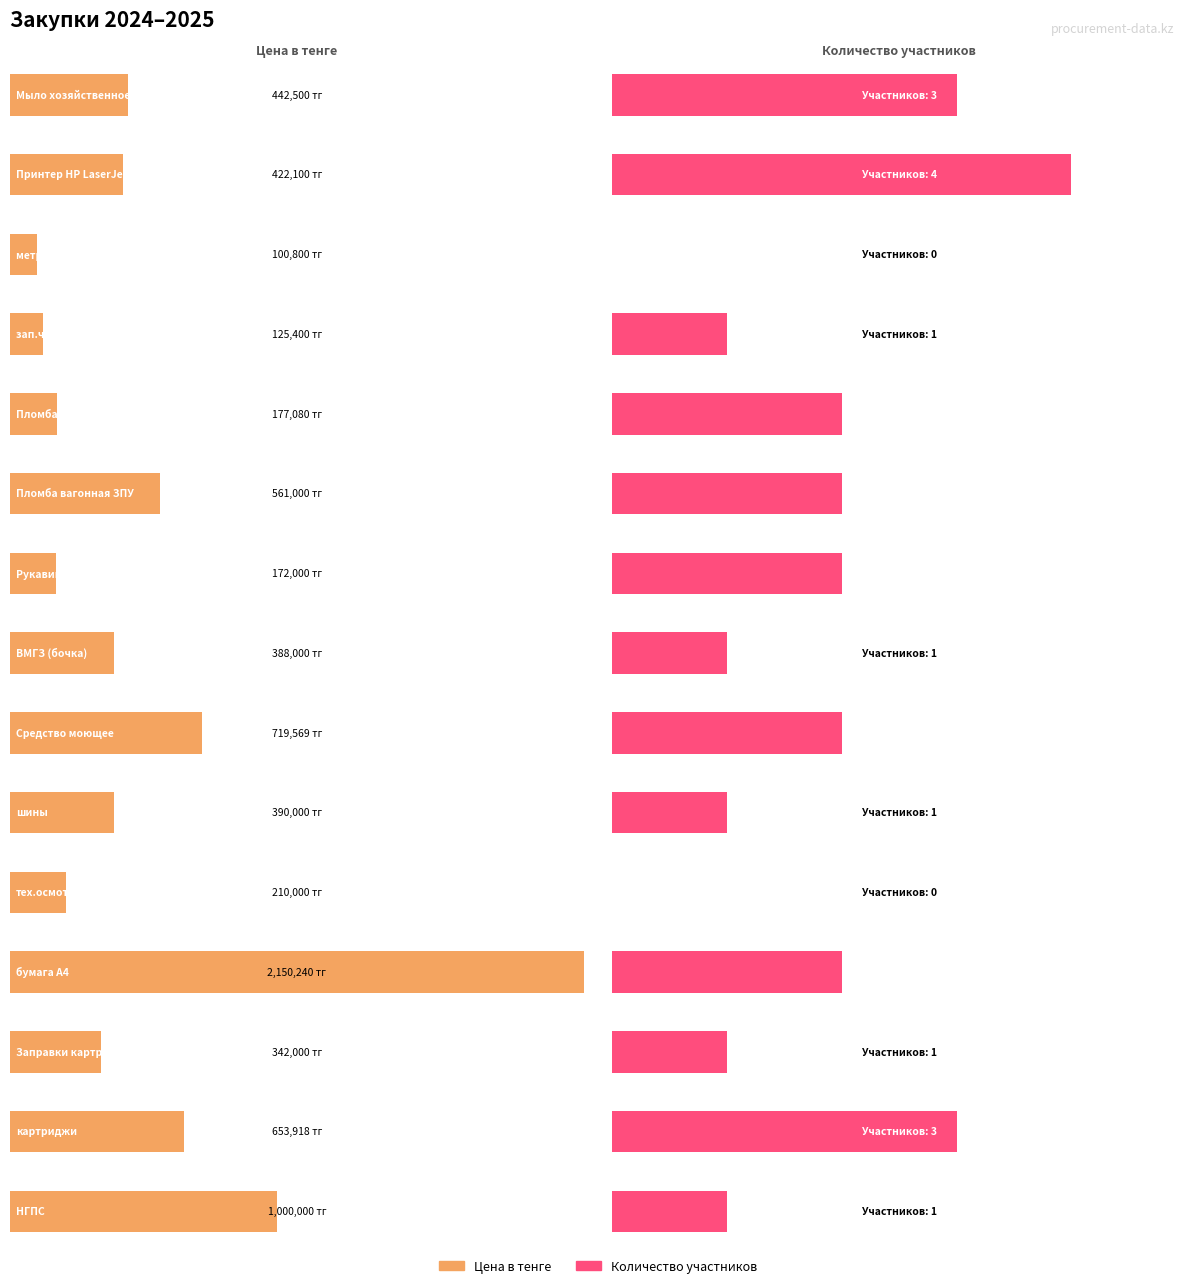

Which has a higher value, 5 or 3?

5